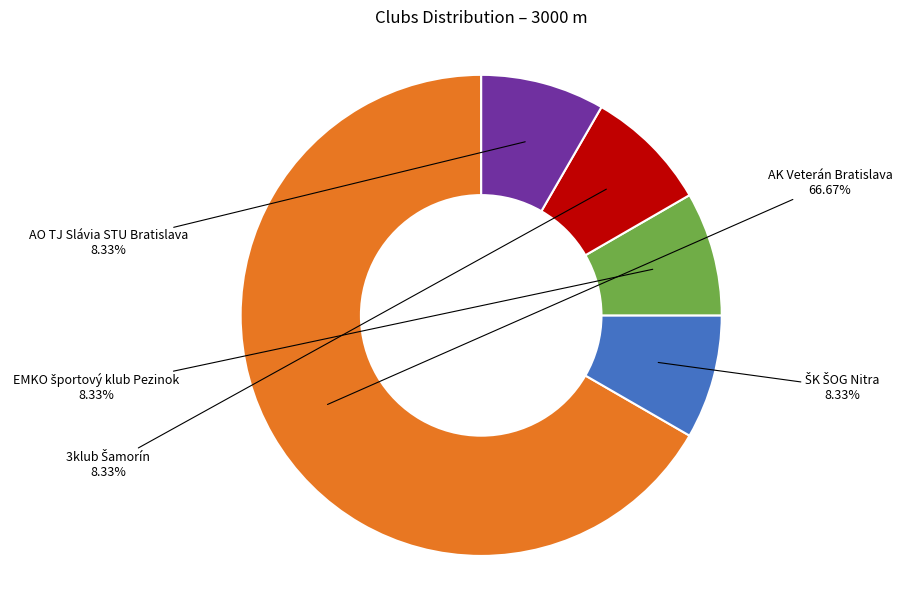

Does AO TJ Slávia STU Bratislava account for over 50% of the chart?

No